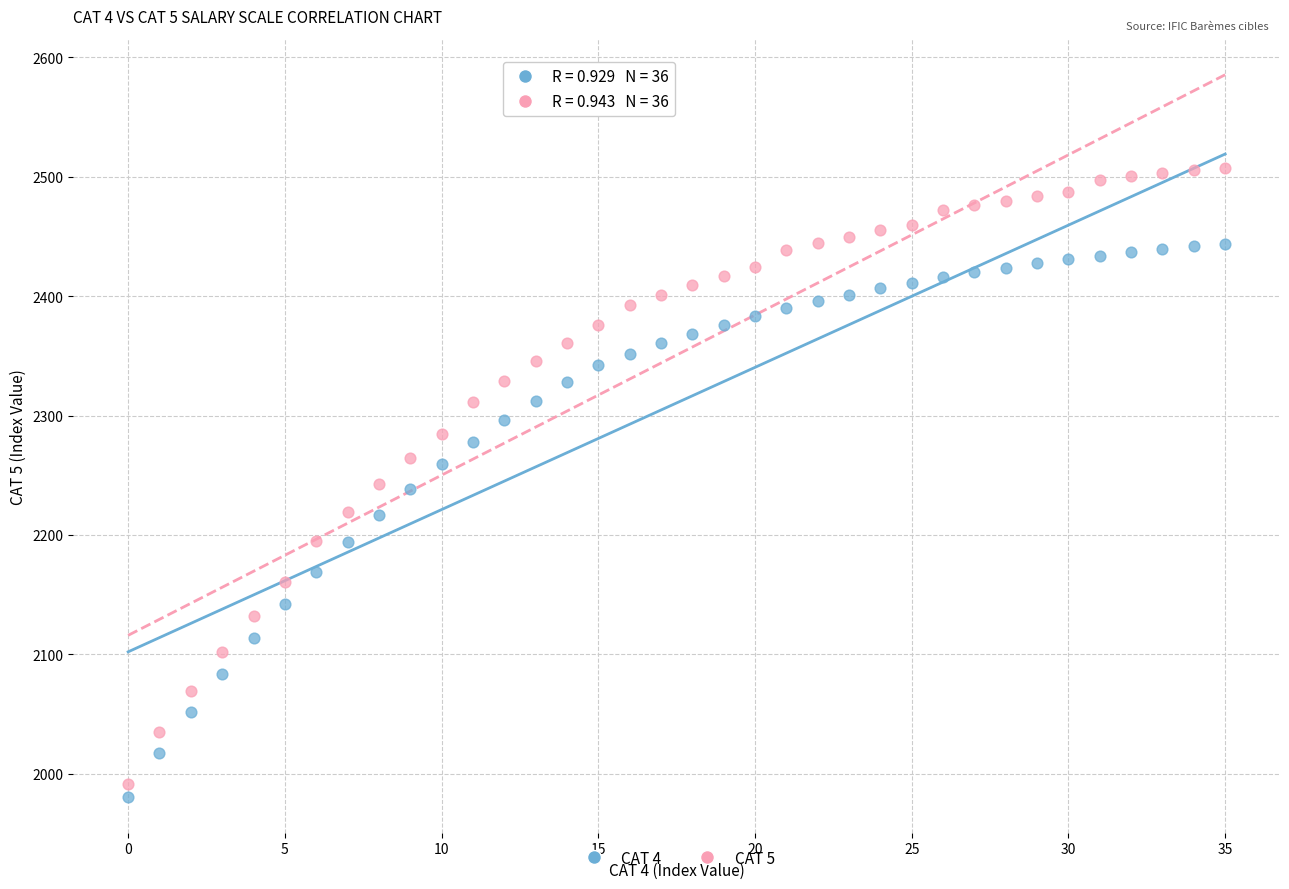

Which series has the widest spread of Y values?

CAT 5